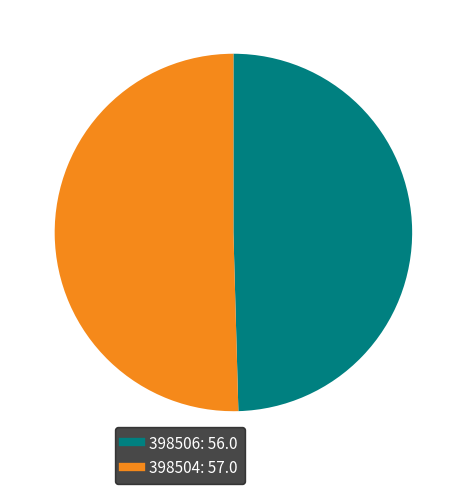

Does 398506 represent more than half of the total?

No